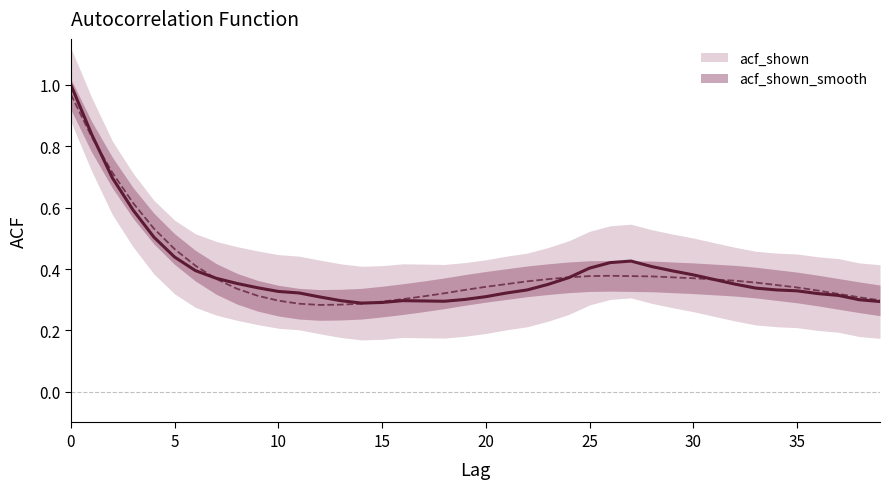

Is it true that acf_shown equals 0.6 at 24?

False